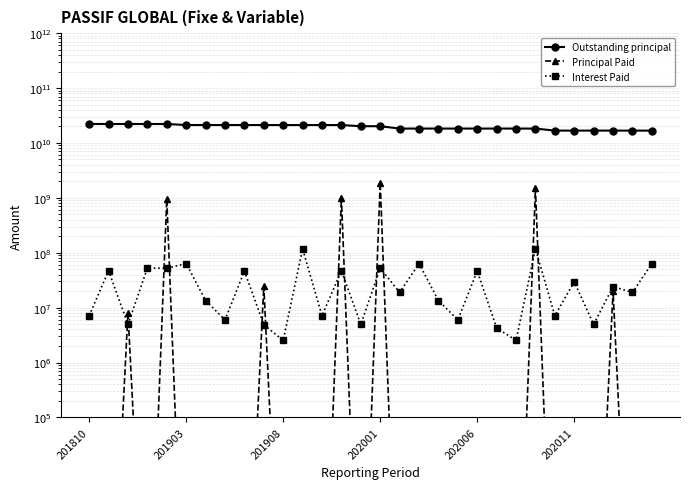

True or false: Interest Paid and Outstanding principal cross at least once.

False